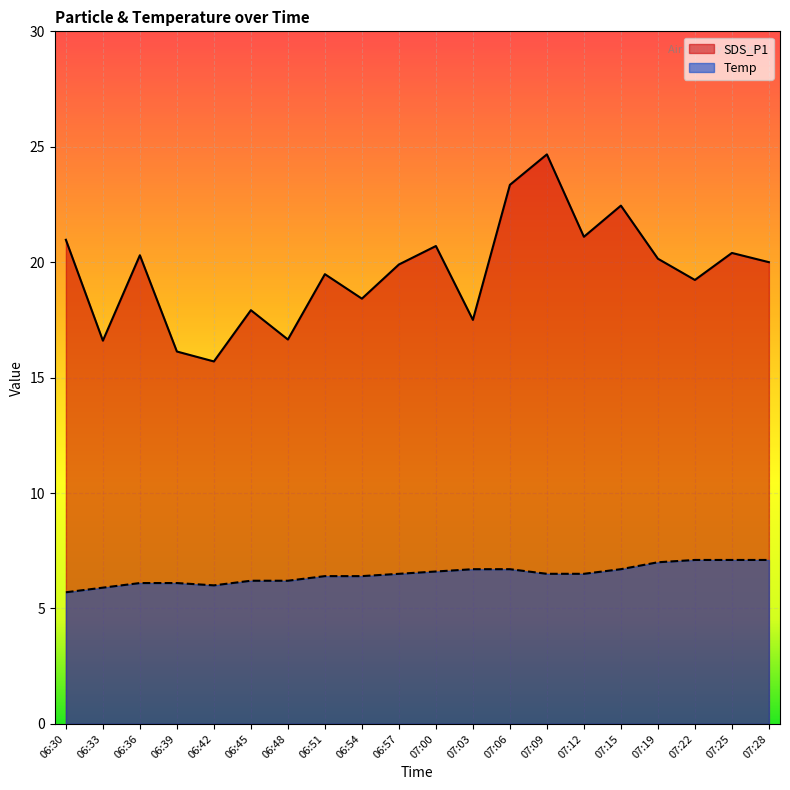

Is the value of SDS_P1 at 07:12 greater than the value of Temp at 07:22?

Yes